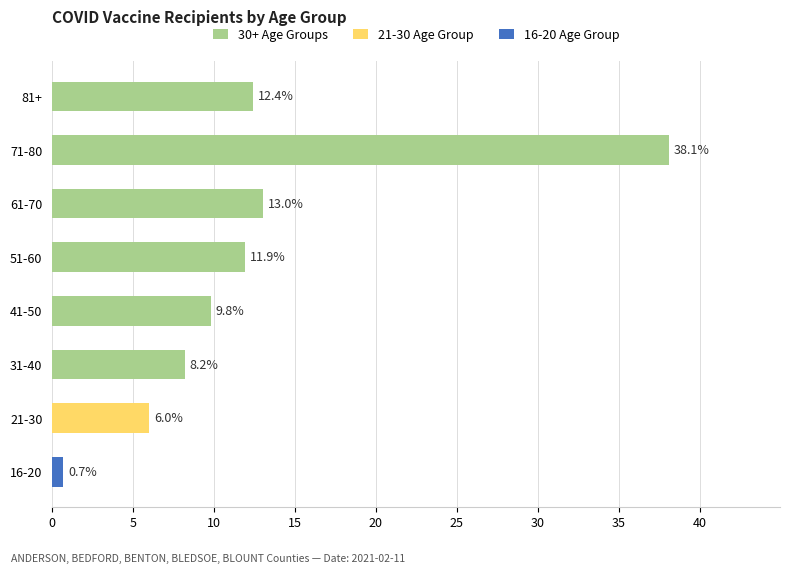

What is the maximum value shown in the chart?

38.1